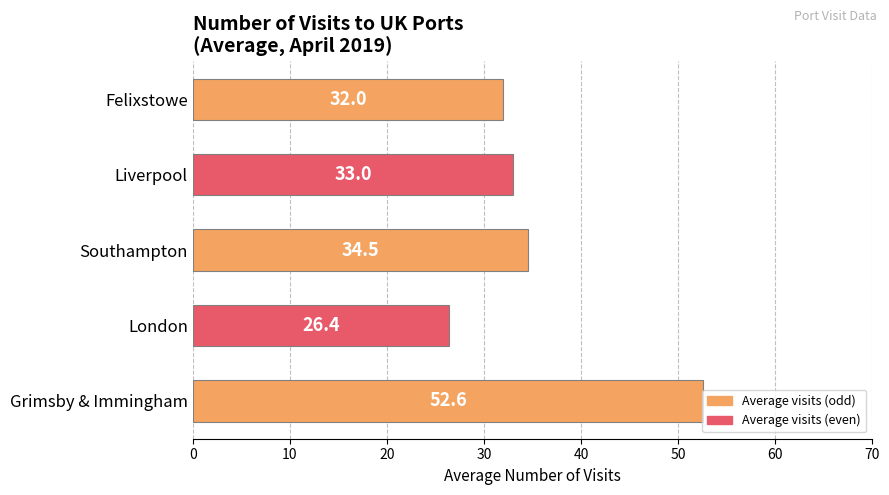

List the labels in order of value, largest first.

Grimsby & Immingham, Southampton, Liverpool, Felixstowe, London